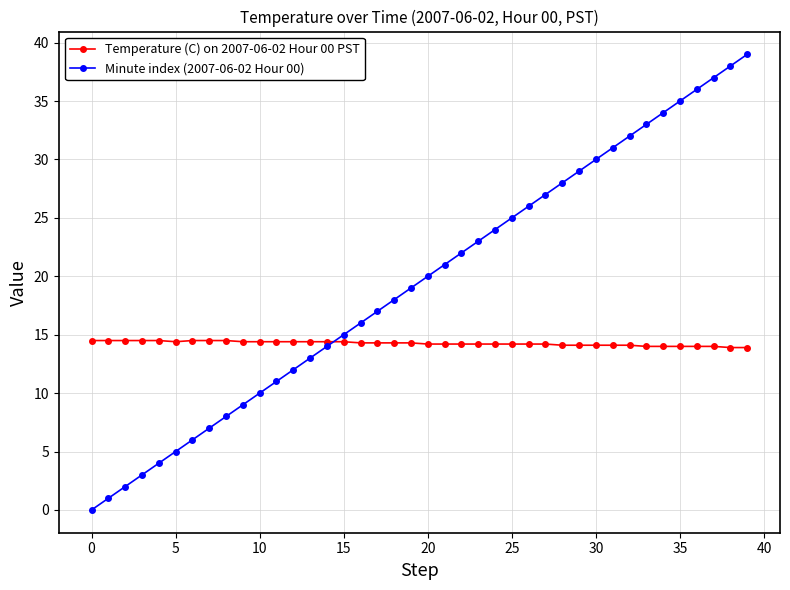

Does the chart display data point markers on the line(s)?

Yes